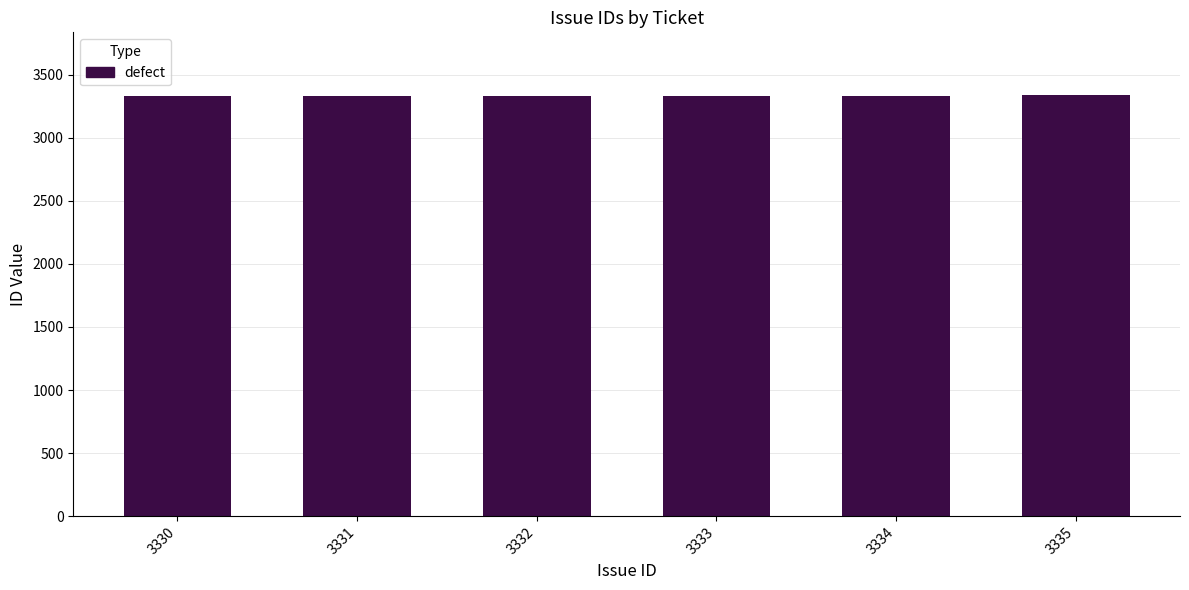

What is the sum of all values?

19995